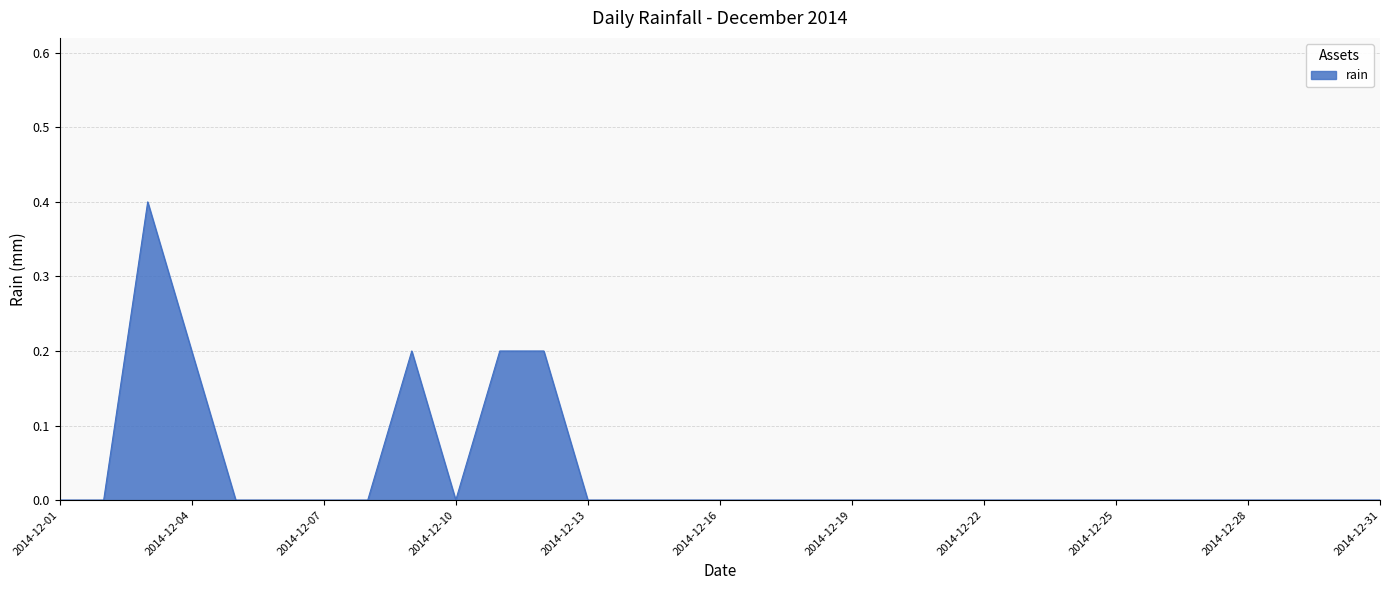

Does the chart have visible grid lines?

Yes